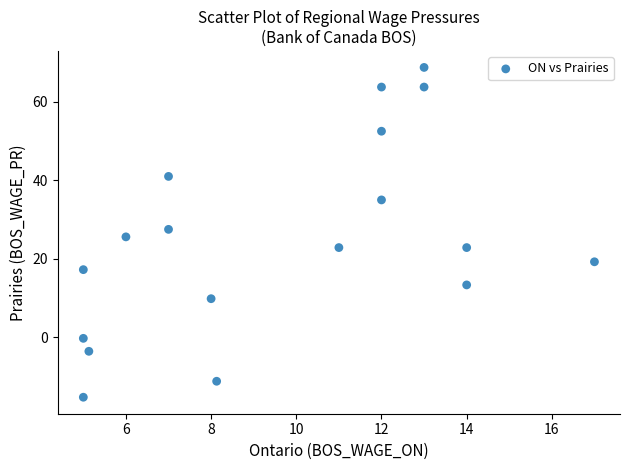

What is the range of X values (max minus min)?

12.0